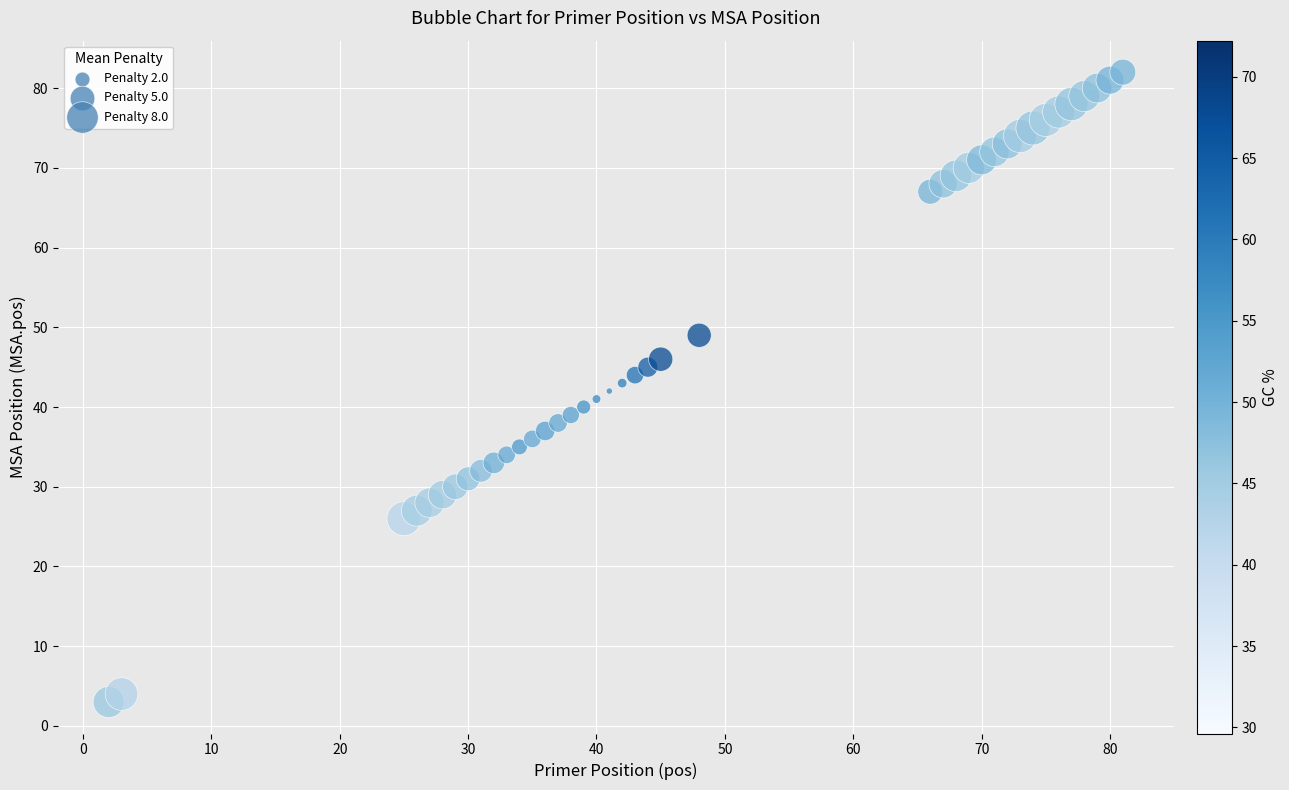

What is the range of Y values (max minus min)?

79